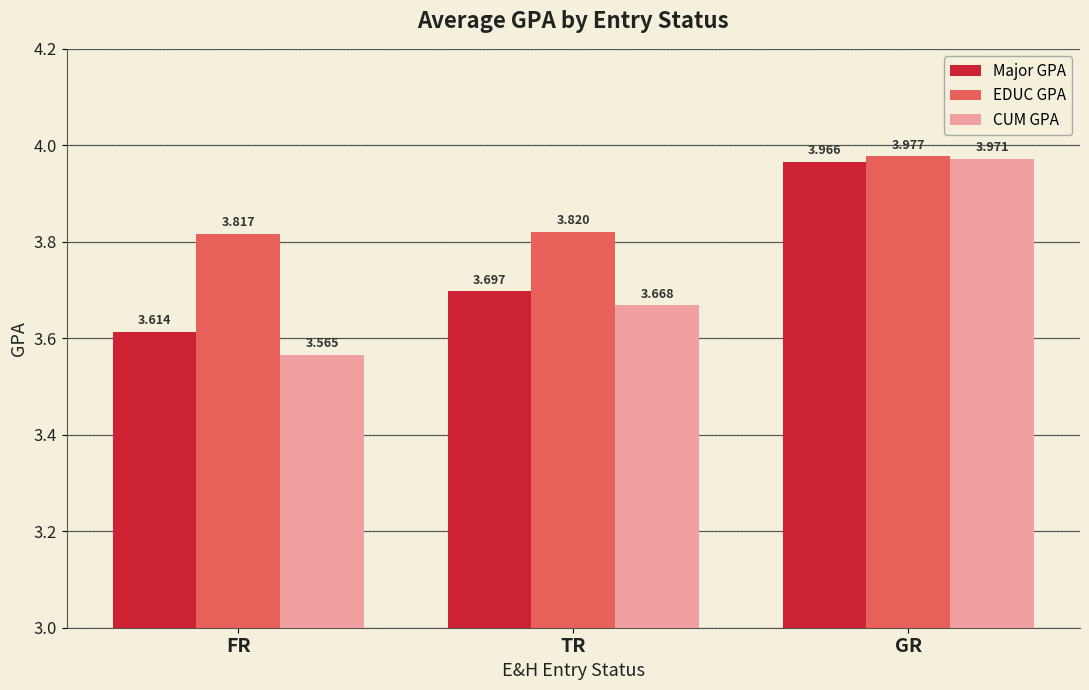

What is the total value across all series at GR?

11.9